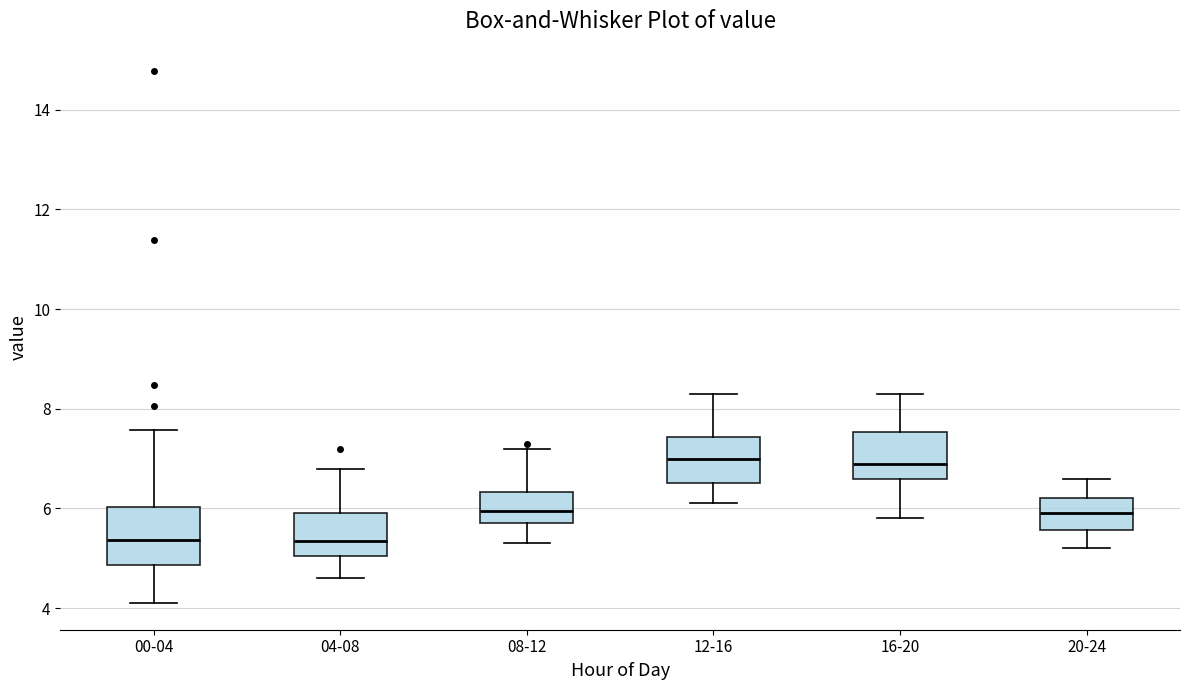

Reading left to right, transcribe this box plot: for each box, give where its median line is, the range the box spans, and where its two whiskers end, as read against the y-axis. The values are not printed on the chart, so give them approximately, as read against the axis.

00-04: median 5.4, box 4.8 to 6.0, whiskers 4.2 to 7.6
04-08: median 5.4, box 5.0 to 6.0, whiskers 4.6 to 6.8
08-12: median 6.0, box 5.8 to 6.4, whiskers 5.4 to 7.2
12-16: median 7.0, box 6.6 to 7.4, whiskers 6.2 to 8.4
16-20: median 7.0, box 6.6 to 7.6, whiskers 5.8 to 8.4
20-24: median 6.0, box 5.6 to 6.2, whiskers 5.2 to 6.6